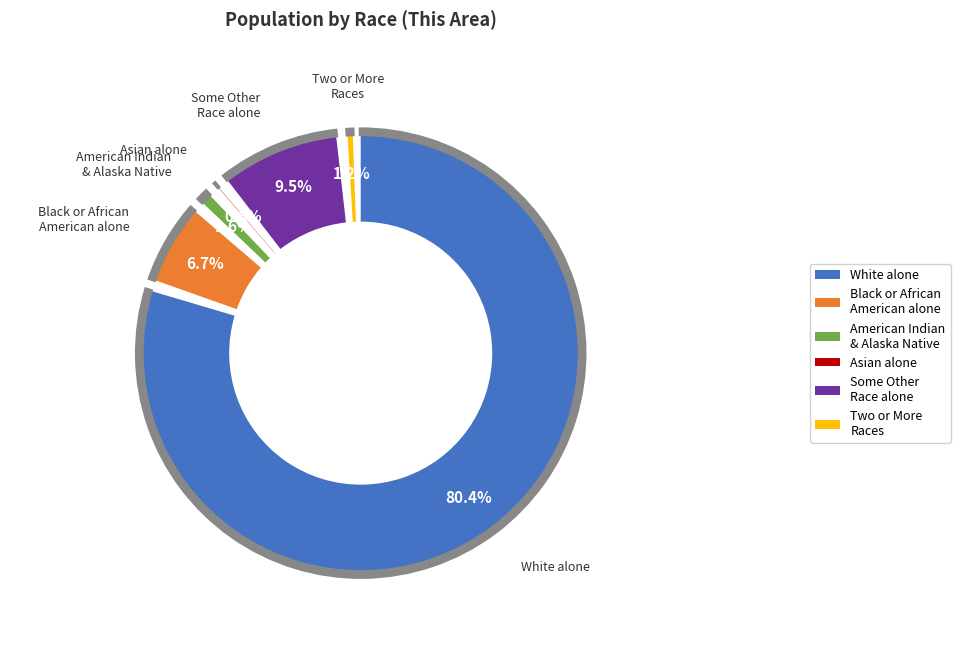

Which category has the smallest portion of the pie?

Asian alone